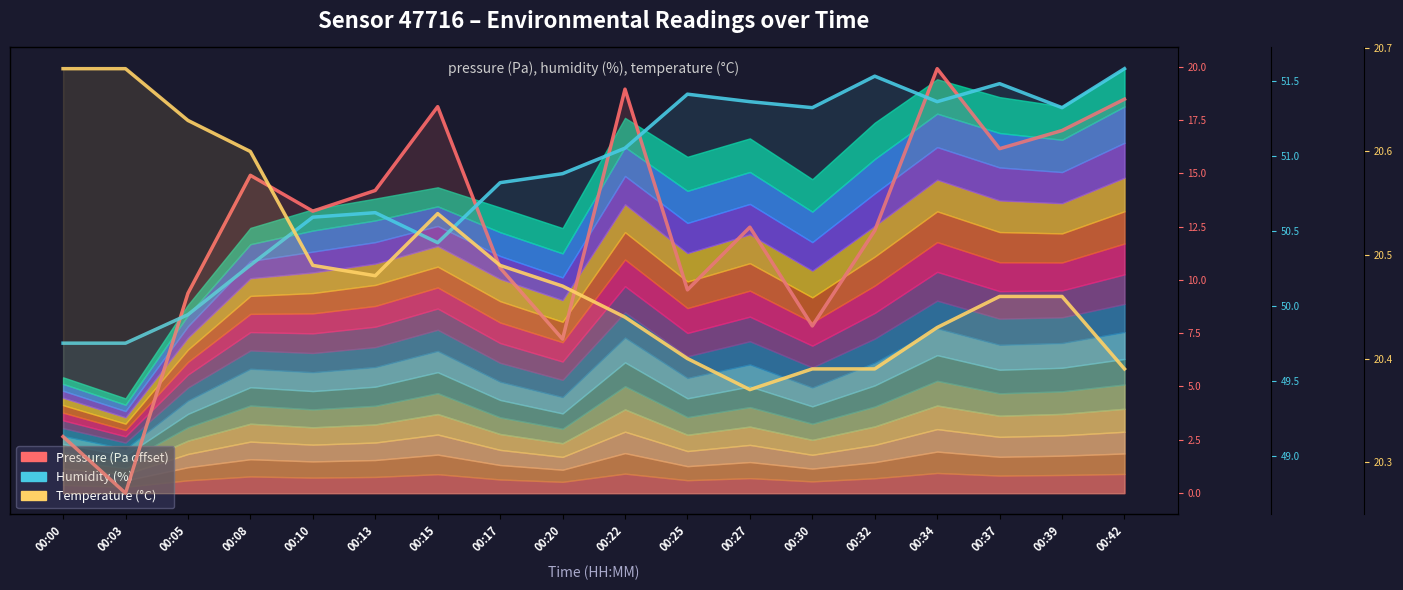

What is the difference between the maximum and minimum values in the Humidity (%) series?

1.8